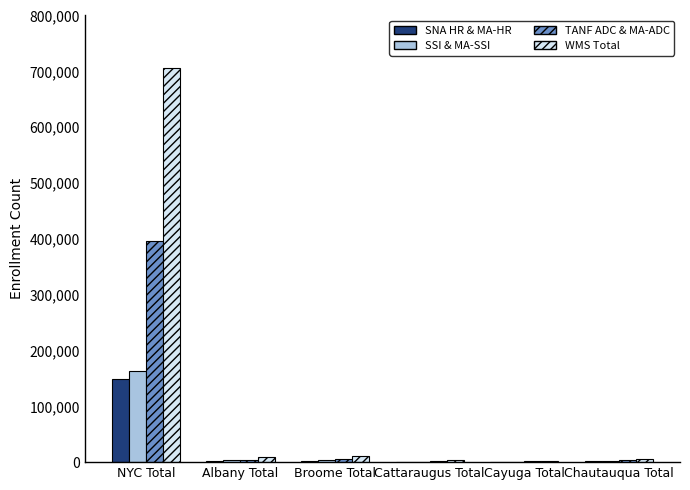

How many categories are shown in the chart?

6